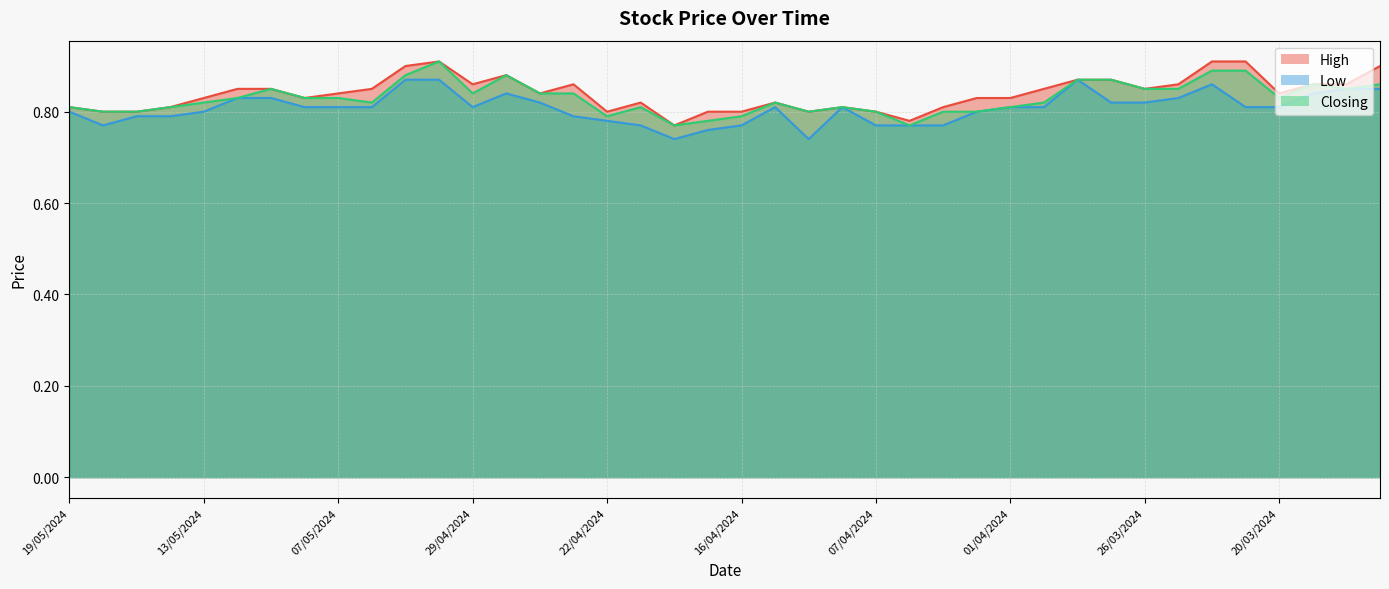

What is the value of the Low point at the 20th from the left?

0.8